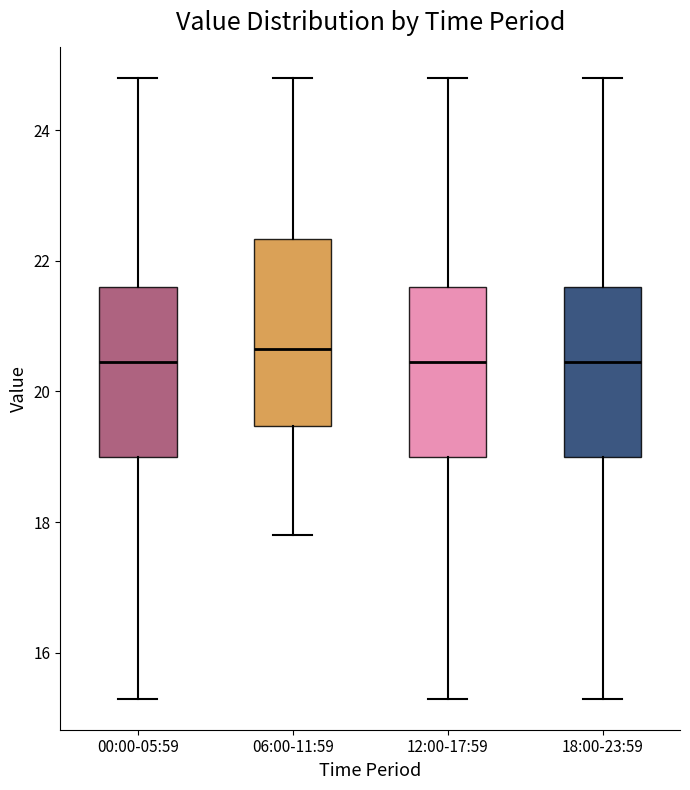

Reading left to right, transcribe this box plot: for each box, give where its median line is, the range the box spans, and where its two whiskers end, as read against the y-axis. The values are not printed on the chart, so give them approximately, as read against the axis.

00:00-05:59: median 20.4, box 19.0 to 21.6, whiskers 15.4 to 24.8
06:00-11:59: median 20.6, box 19.4 to 22.4, whiskers 17.8 to 24.8
12:00-17:59: median 20.4, box 19.0 to 21.6, whiskers 15.4 to 24.8
18:00-23:59: median 20.4, box 19.0 to 21.6, whiskers 15.4 to 24.8